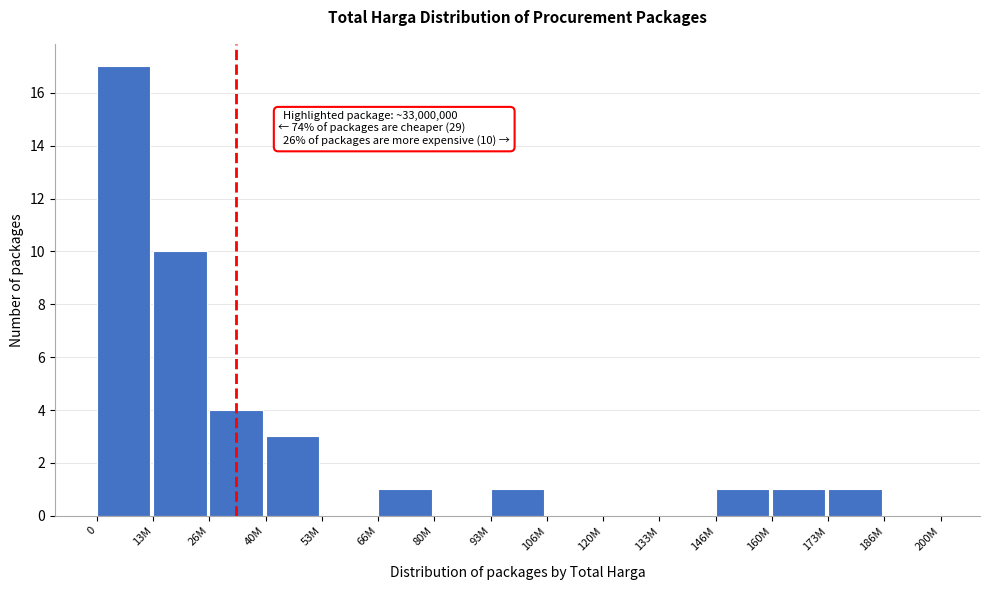

Reading left to right, extract all data points from this chart.

0=17	13M=10	26M=4	40M=3	53M=0	66M=1	80M=0	93M=1	106M=0	120M=0	133M=0	146M=1	160M=1	173M=1	186M=0